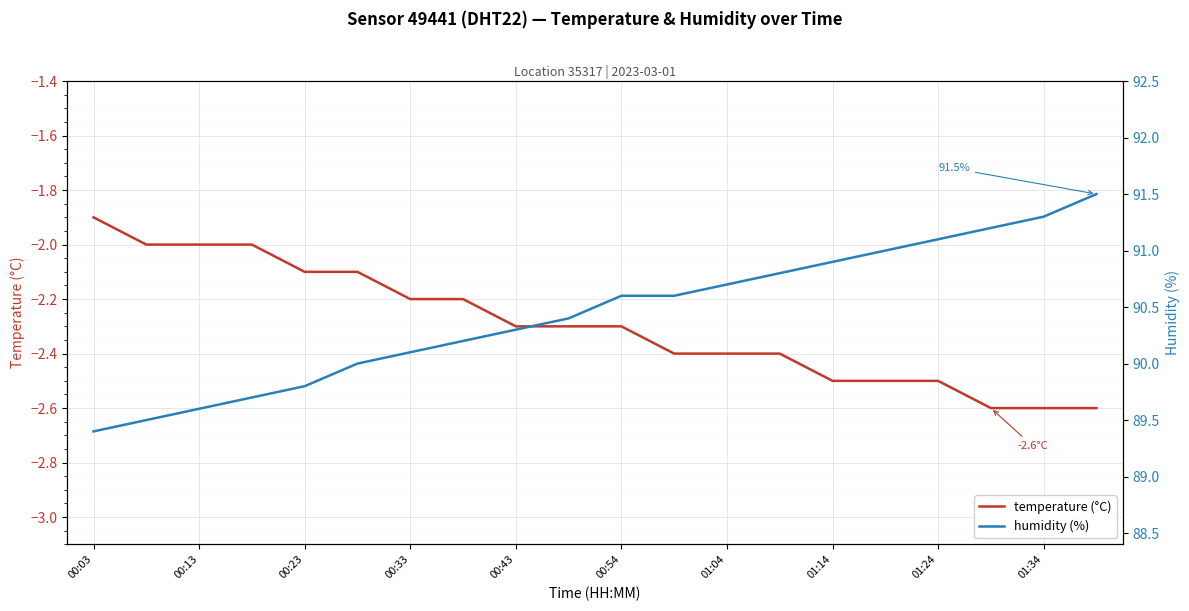

Which category has the highest value in the temperature (°C) series?

00:03